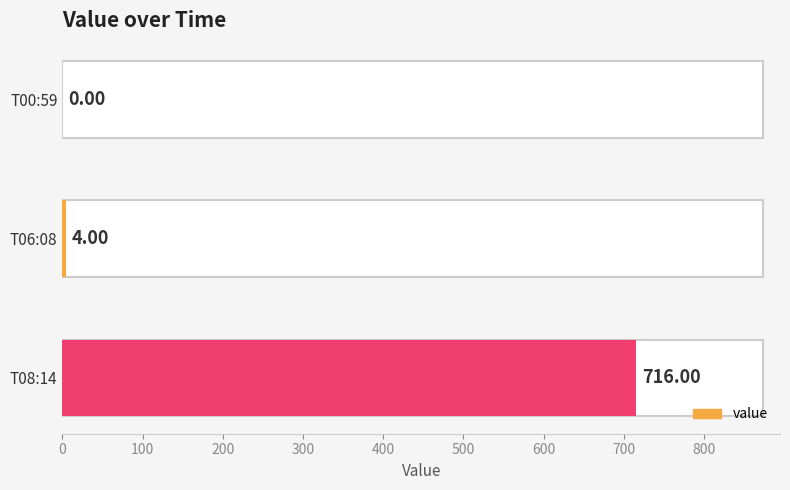

How many categories are shown in the chart?

3